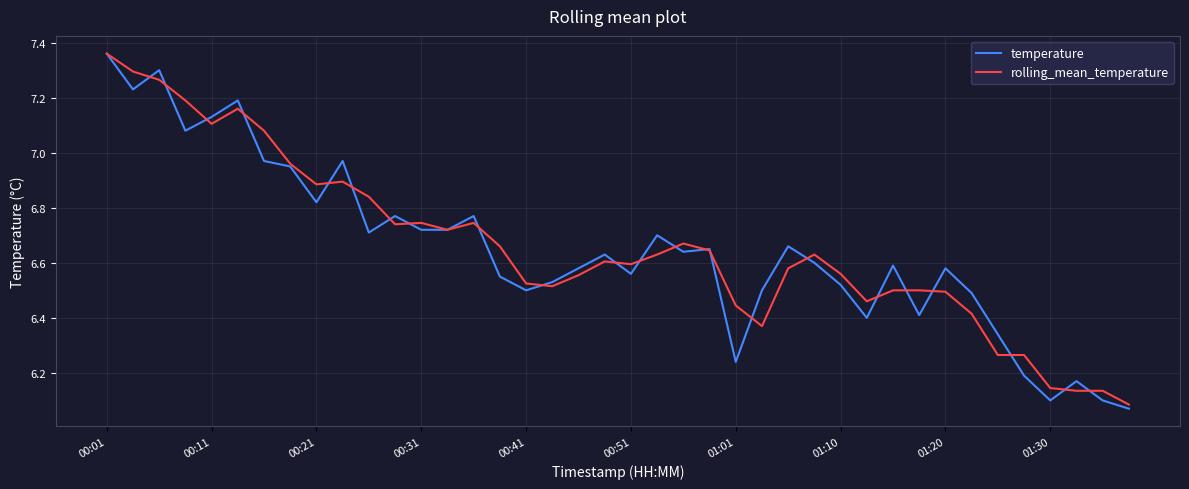

Does the chart have visible grid lines?

Yes